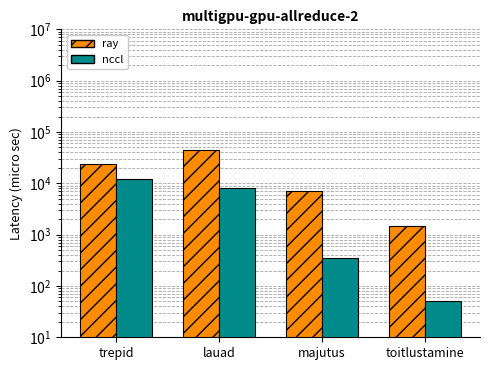

At which category does the chart reach its peak across all series?

lauad